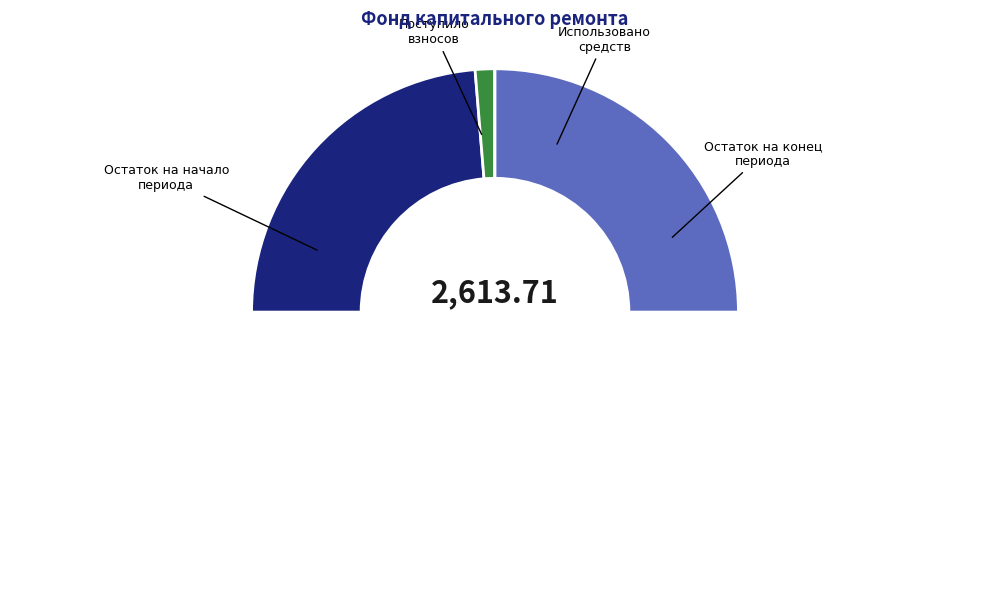

What is the total percentage of Поступило взносов and Использовано?

2.6%